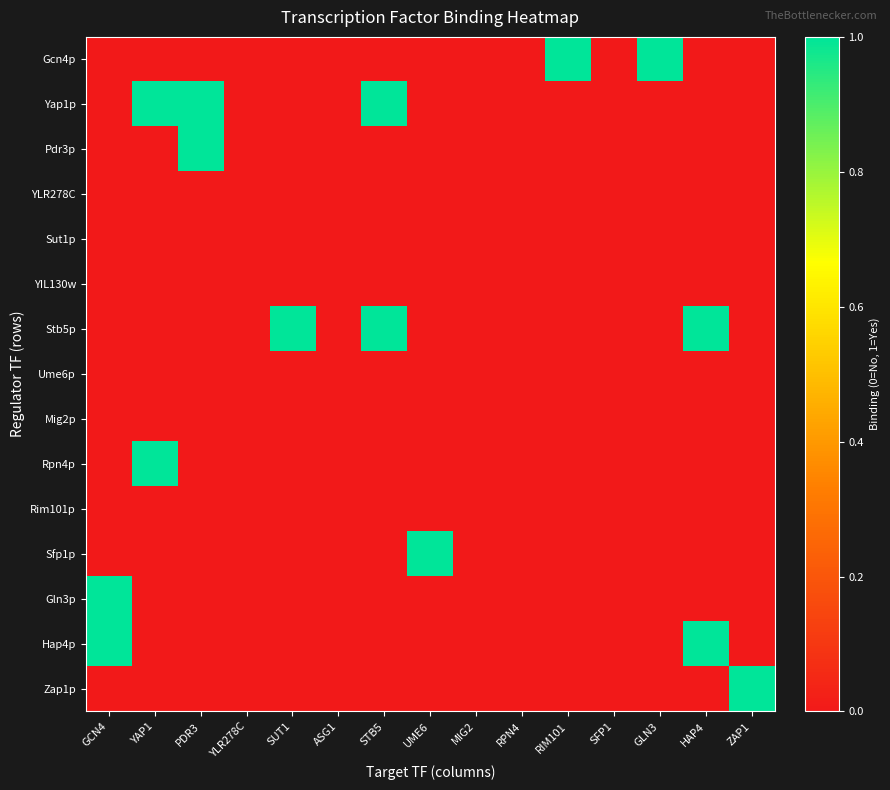

What is the difference between the highest and lowest values at UME6?

1